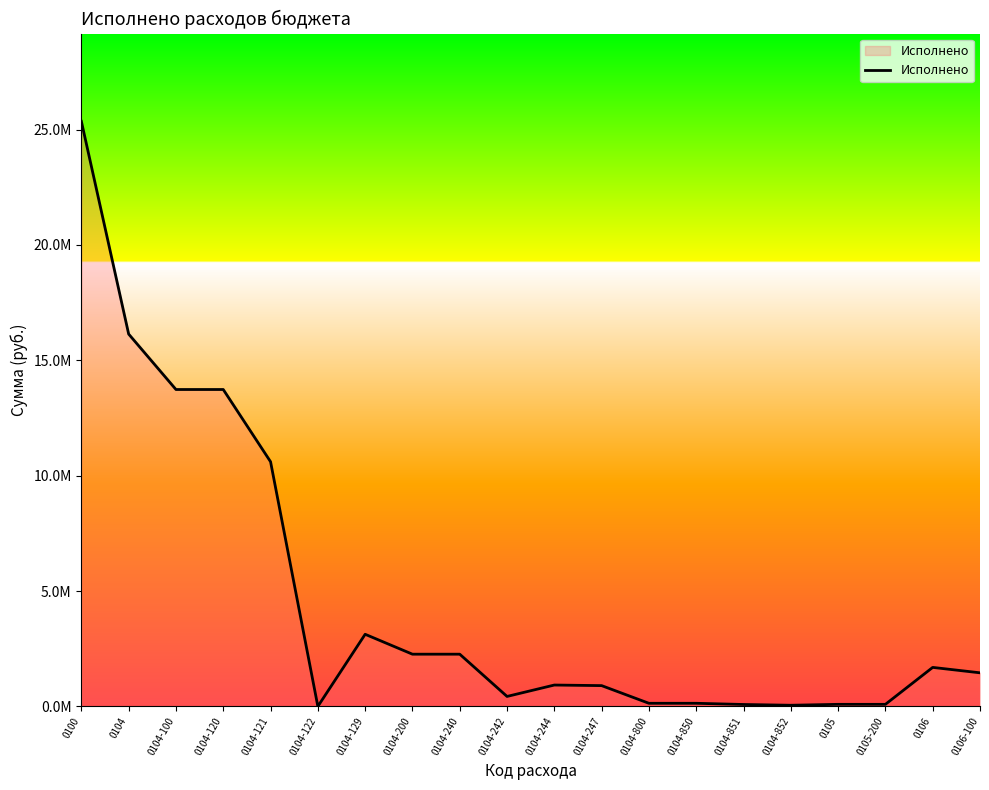

Where is the first local minimum?

0104-122